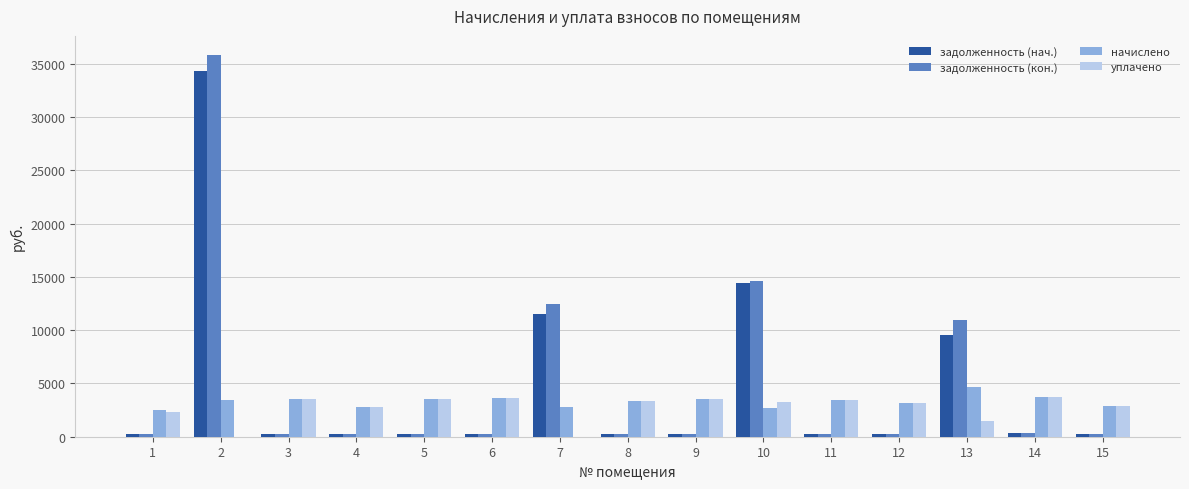

The value of начислено at 5 is 905.5. True or false?

False